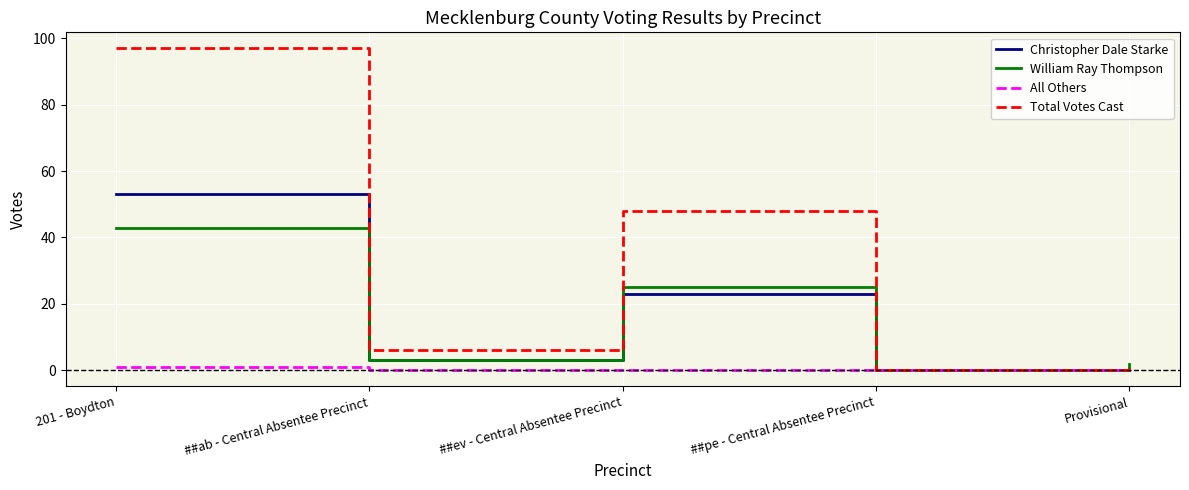

Does the chart display data point markers on the line(s)?

No